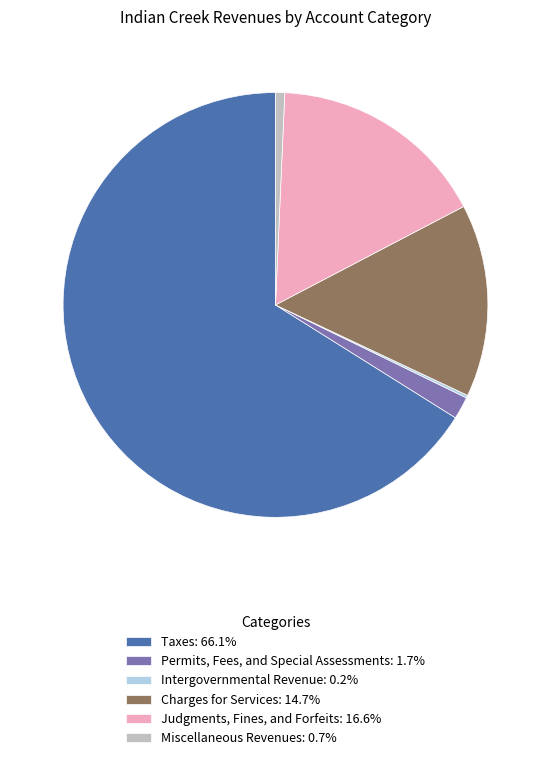

What is the ratio of the value at Taxes: 66.1% to the value at Judgments, Fines, and Forfeits: 16.6%?

4.0